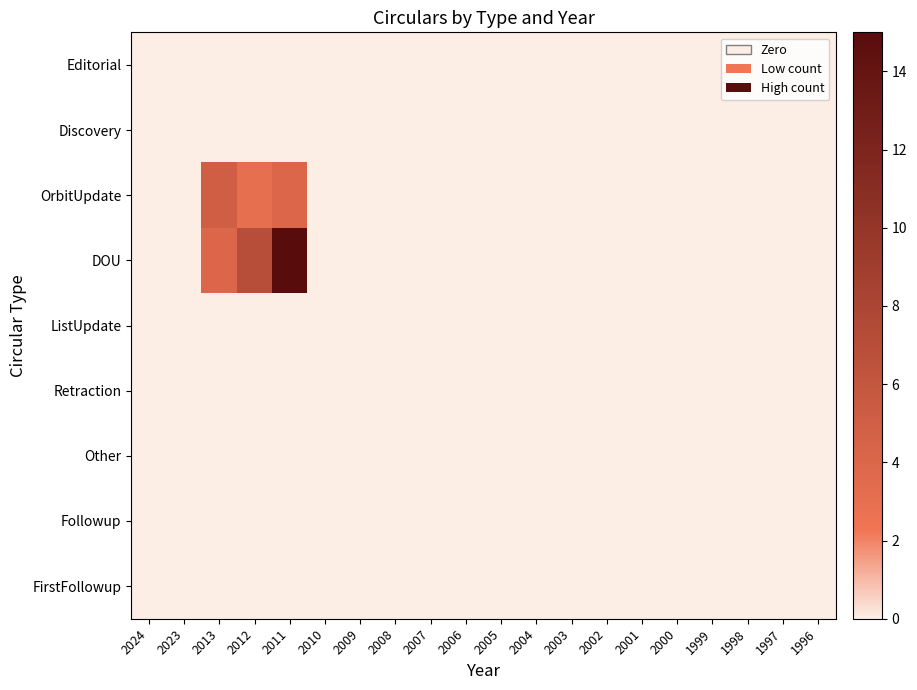

Reading right to left, extract all data points from this chart.

Editorial: 1996=0	1997=0	1998=0	1999=0	2000=0	2001=0	2002=0	2003=0	2004=0	2005=0	2006=0	2007=0	2008=0	2009=0	2010=0	2011=0	2012=0	2013=0	2023=0	2024=0
Discovery: 1996=0	1997=0	1998=0	1999=0	2000=0	2001=0	2002=0	2003=0	2004=0	2005=0	2006=0	2007=0	2008=0	2009=0	2010=0	2011=0	2012=0	2013=0	2023=0	2024=0
OrbitUpdate: 1996=0	1997=0	1998=0	1999=0	2000=0	2001=0	2002=0	2003=0	2004=0	2005=0	2006=0	2007=0	2008=0	2009=0	2010=0	2011=4	2012=3	2013=5	2023=0	2024=0
DOU: 1996=0	1997=0	1998=0	1999=0	2000=0	2001=0	2002=0	2003=0	2004=0	2005=0	2006=0	2007=0	2008=0	2009=0	2010=0	2011=15	2012=7	2013=4	2023=0	2024=0
ListUpdate: 1996=0	1997=0	1998=0	1999=0	2000=0	2001=0	2002=0	2003=0	2004=0	2005=0	2006=0	2007=0	2008=0	2009=0	2010=0	2011=0	2012=0	2013=0	2023=0	2024=0
Retraction: 1996=0	1997=0	1998=0	1999=0	2000=0	2001=0	2002=0	2003=0	2004=0	2005=0	2006=0	2007=0	2008=0	2009=0	2010=0	2011=0	2012=0	2013=0	2023=0	2024=0
Other: 1996=0	1997=0	1998=0	1999=0	2000=0	2001=0	2002=0	2003=0	2004=0	2005=0	2006=0	2007=0	2008=0	2009=0	2010=0	2011=0	2012=0	2013=0	2023=0	2024=0
Followup: 1996=0	1997=0	1998=0	1999=0	2000=0	2001=0	2002=0	2003=0	2004=0	2005=0	2006=0	2007=0	2008=0	2009=0	2010=0	2011=0	2012=0	2013=0	2023=0	2024=0
FirstFollowup: 1996=0	1997=0	1998=0	1999=0	2000=0	2001=0	2002=0	2003=0	2004=0	2005=0	2006=0	2007=0	2008=0	2009=0	2010=0	2011=0	2012=0	2013=0	2023=0	2024=0